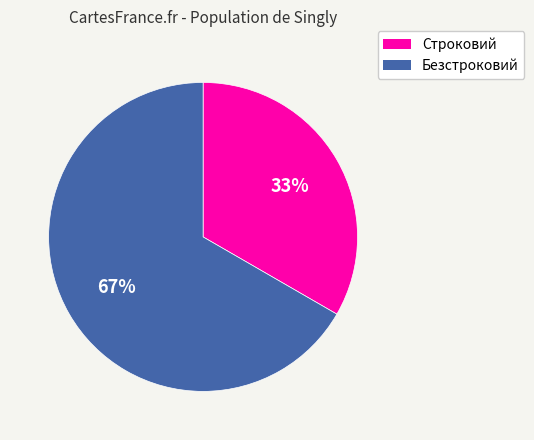

Which category has the smallest portion of the pie?

Строковий